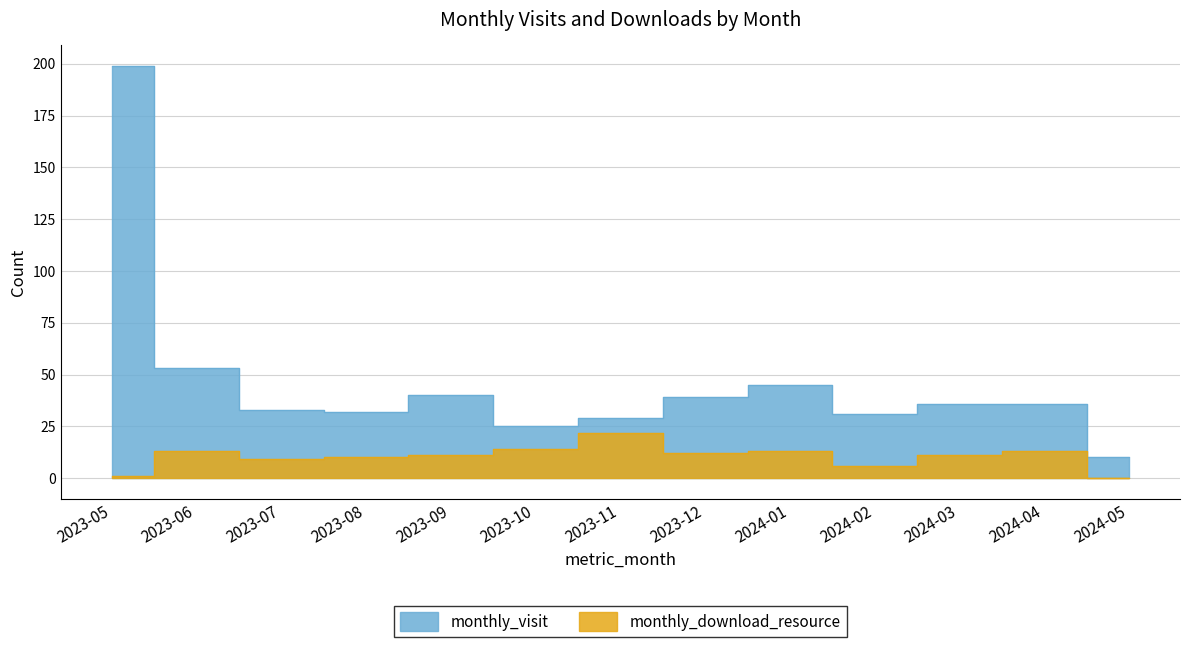

At which label does monthly_visit reach its peak?

2023-05